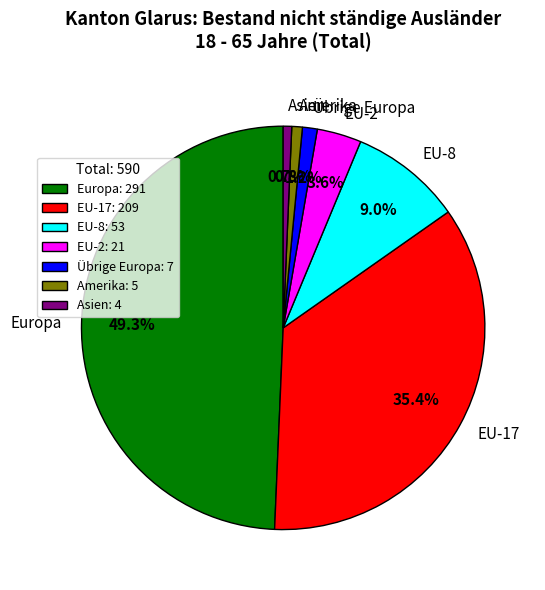

Is there any slice that represents more than half of the pie?

No